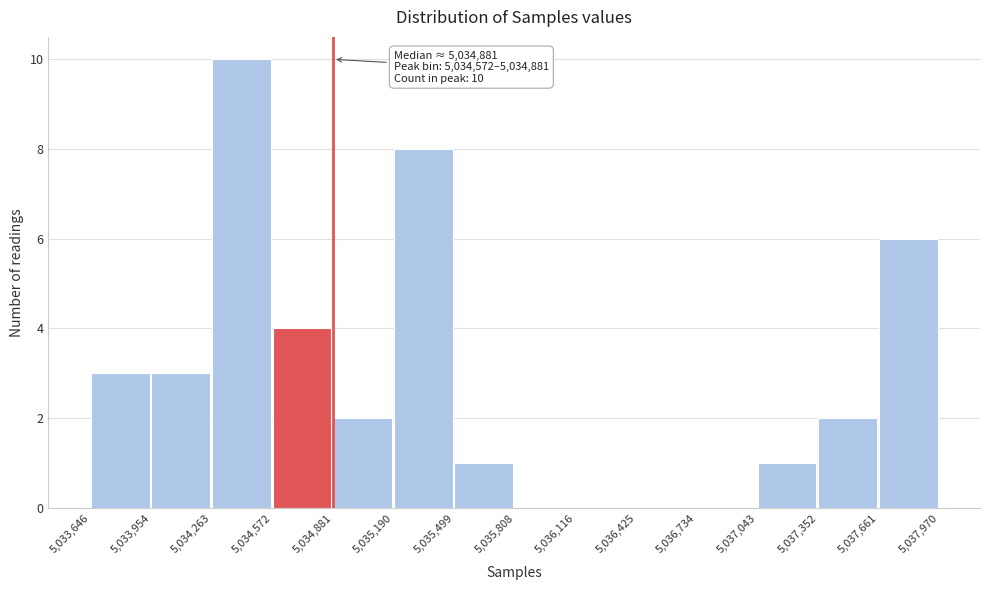

Which range on the x-axis has the tallest bar?

5,034,263 to 5,034,572